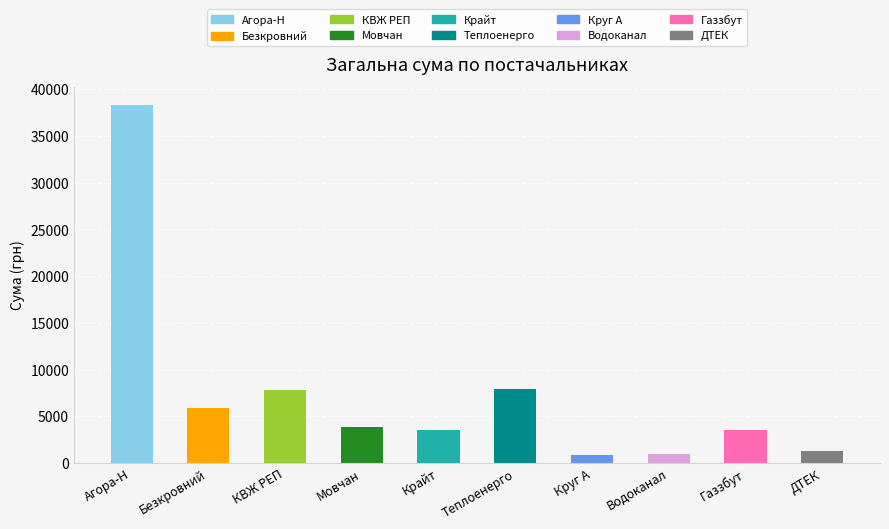

Read the value at Крайт.

3585.0